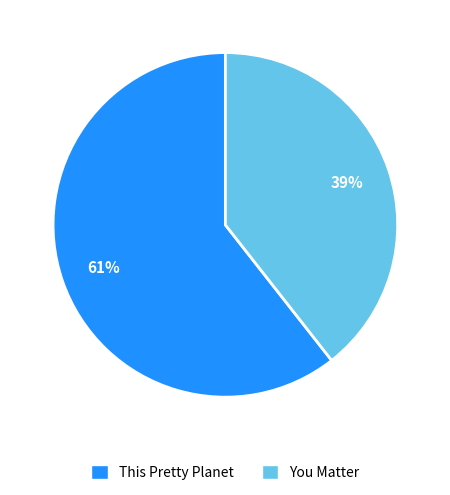

To the nearest percent, what portion does This Pretty Planet represent?

61%